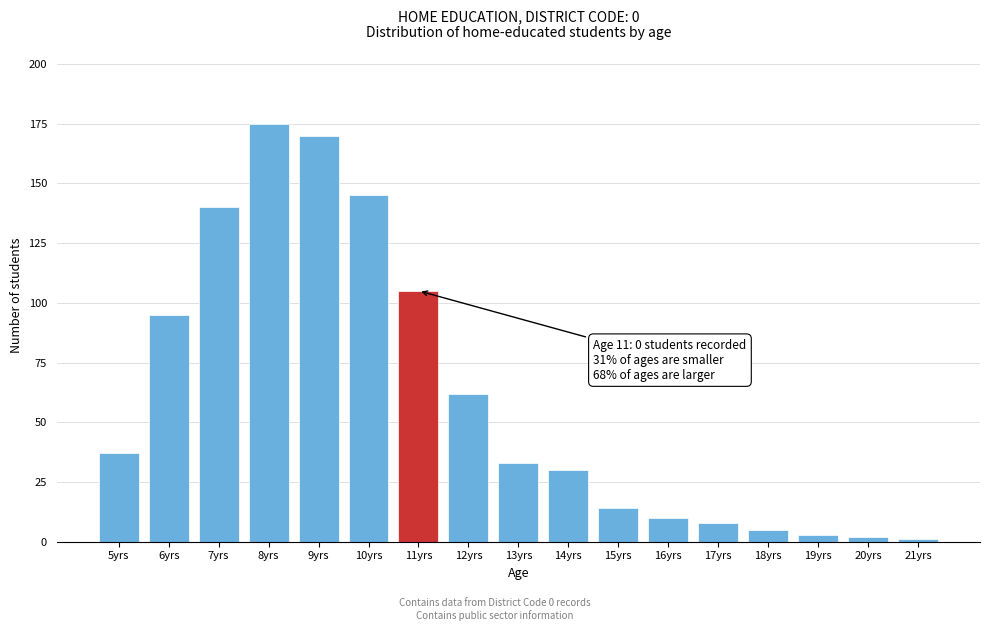

Reading left to right, list all the values displayed in this chart.

5yrs=37	6yrs=95	7yrs=140	8yrs=175	9yrs=170	10yrs=145	11yrs=105	12yrs=62	13yrs=33	14yrs=30	15yrs=14	16yrs=10	17yrs=8	18yrs=5	19yrs=3	20yrs=2	21yrs=1